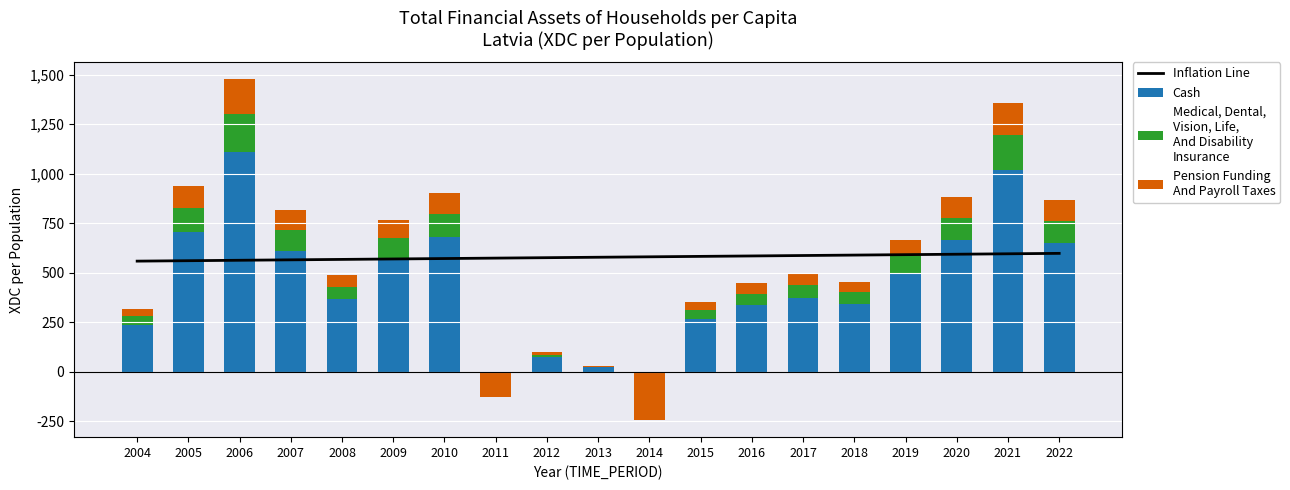

Which category has the lowest value in the Medical, Dental,
Vision, Life,
And Disability
Insurance series?

2011